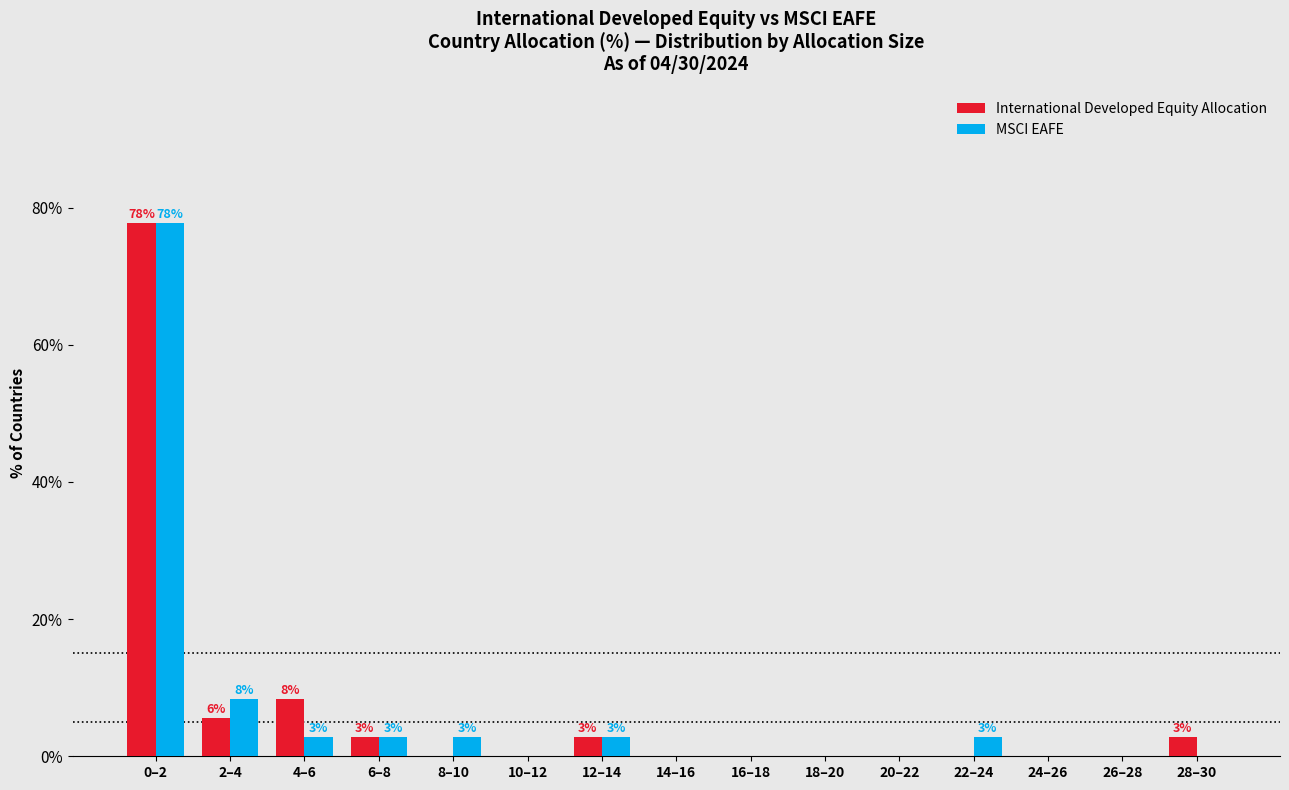

Reading right to left, list all the values displayed in this chart.

International Developed Equity Allocation: 28–30=2.8	26–28=0.0	24–26=0.0	22–24=0.0	20–22=0.0	18–20=0.0	16–18=0.0	14–16=0.0	12–14=2.8	10–12=0.0	8–10=0.0	6–8=2.8	4–6=8.3	2–4=5.6	0–2=77.8
MSCI EAFE: 28–30=0.0	26–28=0.0	24–26=0.0	22–24=2.8	20–22=0.0	18–20=0.0	16–18=0.0	14–16=0.0	12–14=2.8	10–12=0.0	8–10=2.8	6–8=2.8	4–6=2.8	2–4=8.3	0–2=77.8